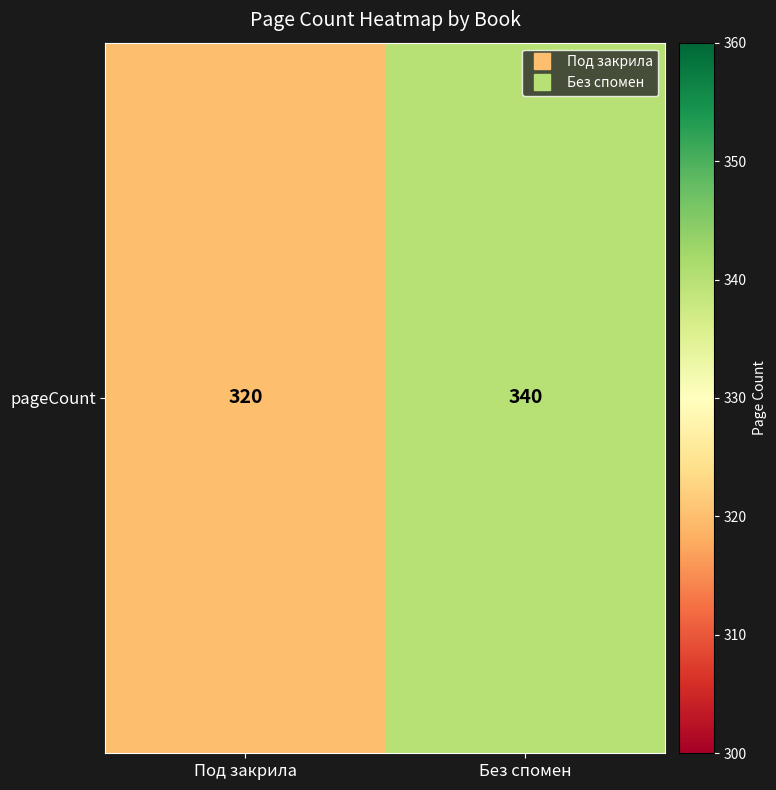

Rank the categories by value from lowest to highest.

Под закрила, Без спомен